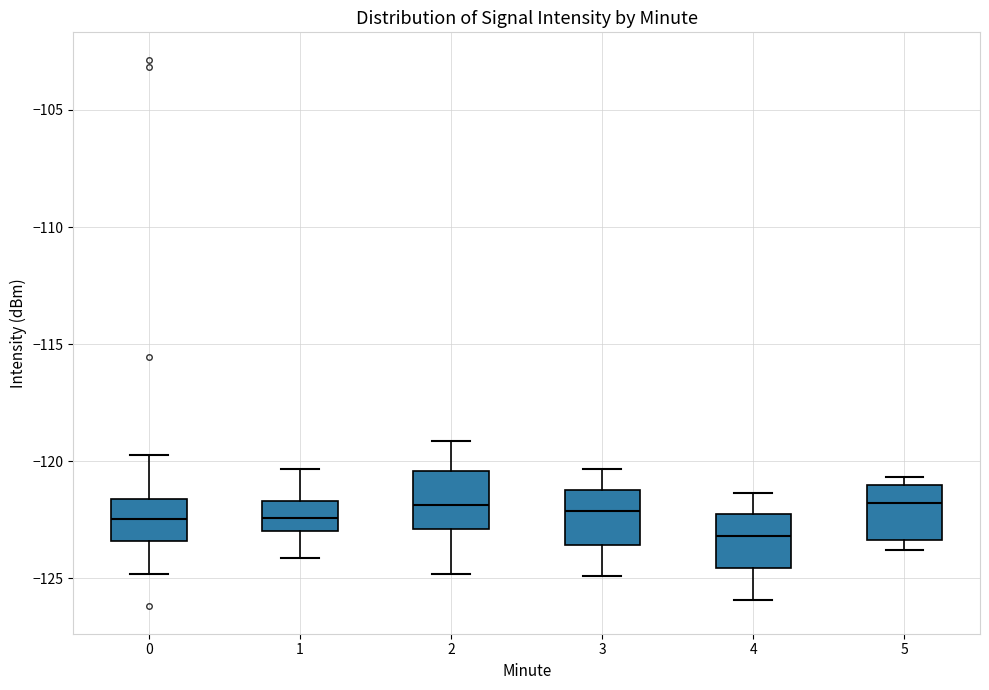

Reading left to right, read every box against the y-axis: the position of its median line, the range the box covers, and the ends of its whiskers. The values are not printed on the chart, so give them approximately, as read against the axis.

0: median -122.5, box -123.5 to -121.5, whiskers -125.0 to -119.5
1: median -122.5, box -123.0 to -121.5, whiskers -124.0 to -120.5
2: median -122.0, box -123.0 to -120.5, whiskers -125.0 to -119.0
3: median -122.0, box -123.5 to -121.0, whiskers -125.0 to -120.5
4: median -123.0, box -124.5 to -122.0, whiskers -126.0 to -121.5
5: median -122.0, box -123.5 to -121.0, whiskers -124.0 to -120.5